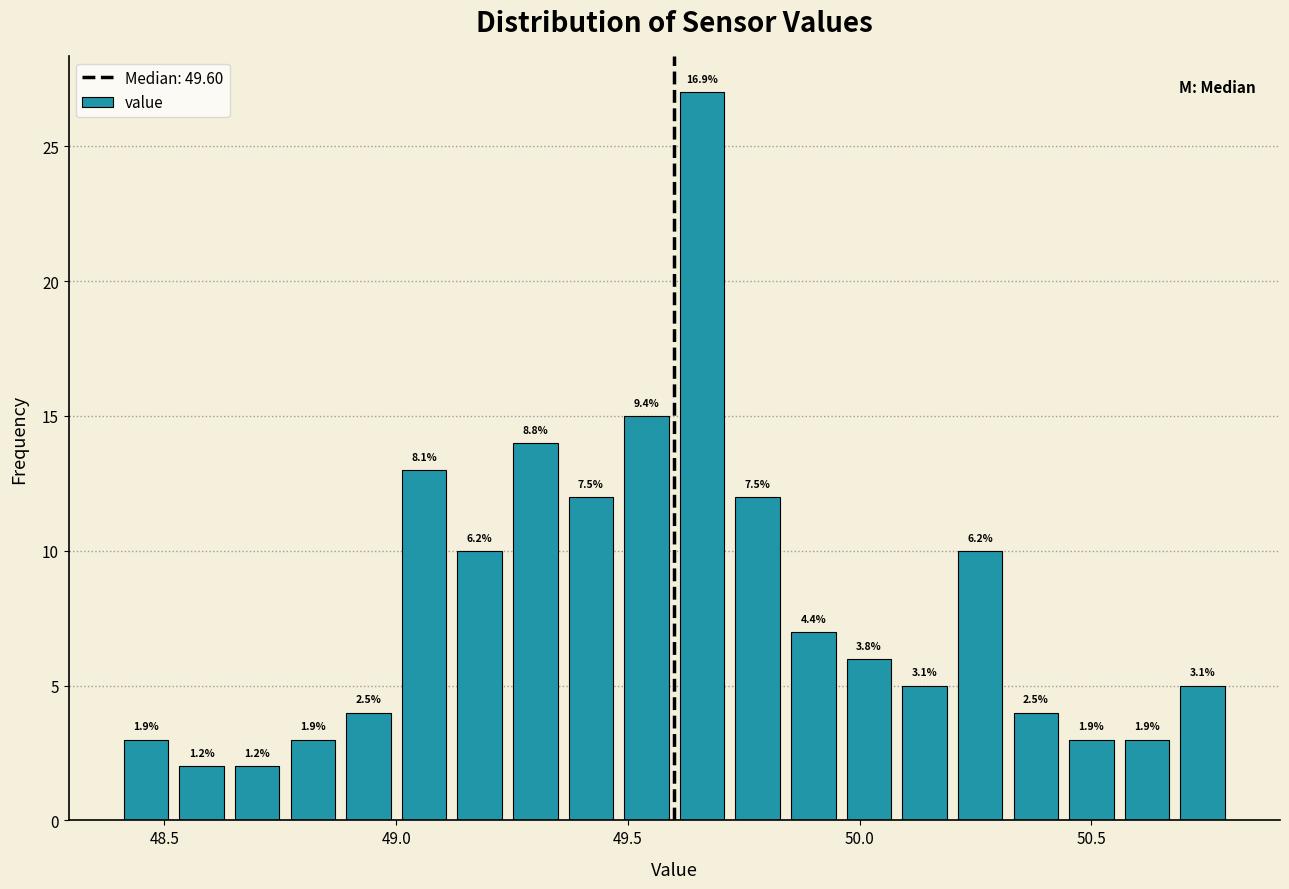

Read against the x-axis, roughly where is the centre of the tallest bar?

49.65